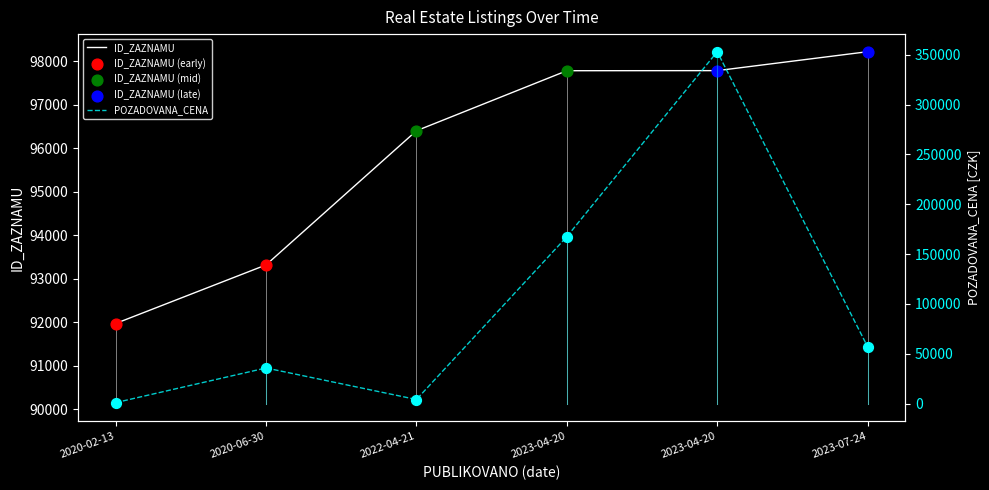

At how many categories does at least one series exceed 286873?

1